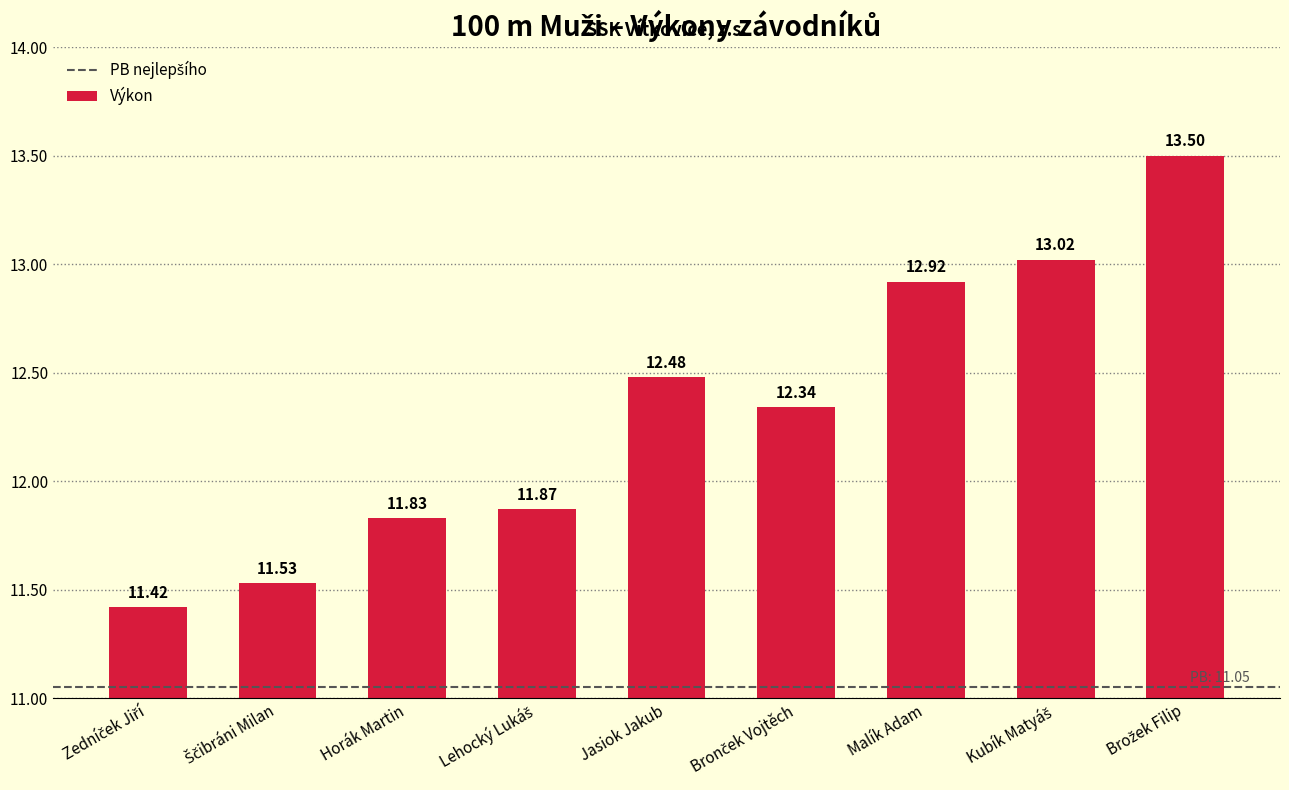

At which label does the data first exceed 12?

Jasiok Jakub